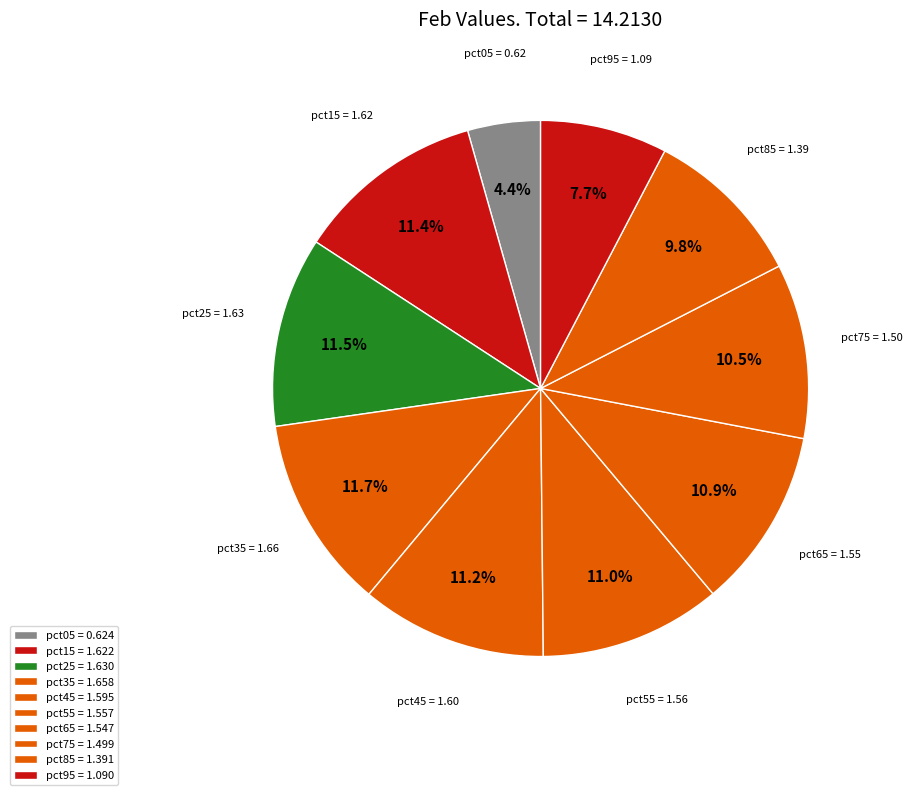

What is the ratio of the value at pct85 to the value at pct35?

0.8